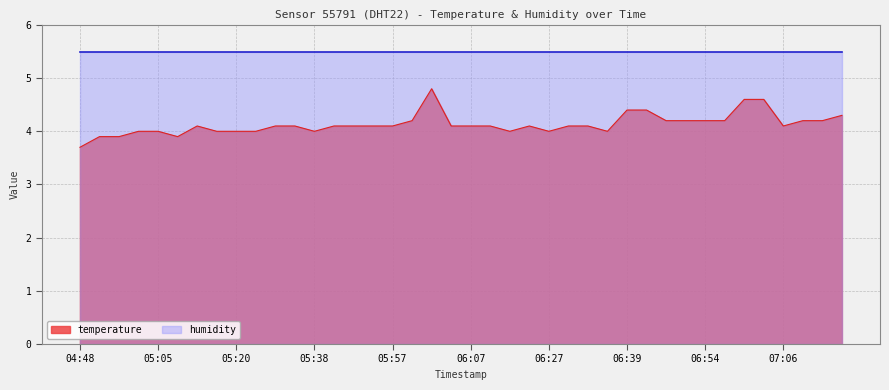

Read the value at 06:51.

4.2